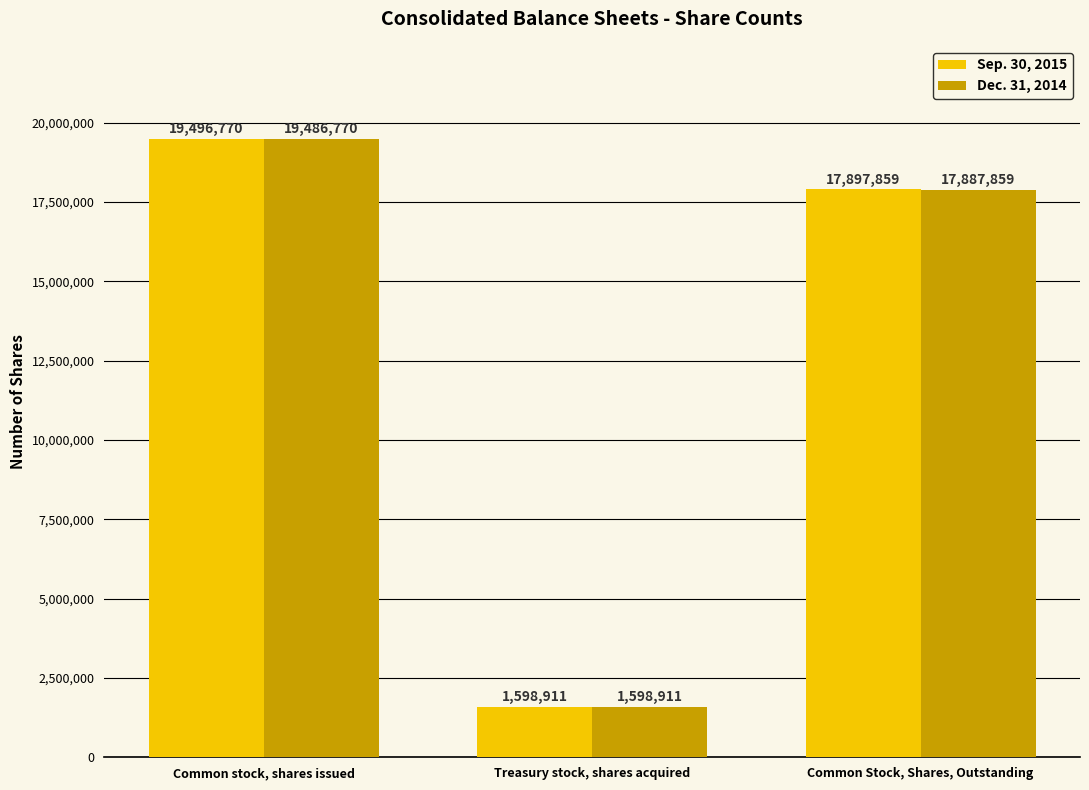

Is the value of Sep. 30, 2015 at Common Stock, Shares, Outstanding greater than the value of Dec. 31, 2014 at Common Stock, Shares, Outstanding?

Yes